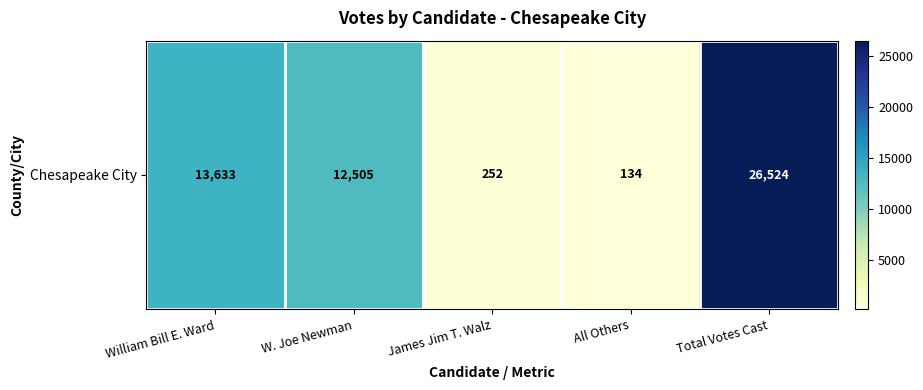

The value at Total Votes Cast is 26524. True or false?

True